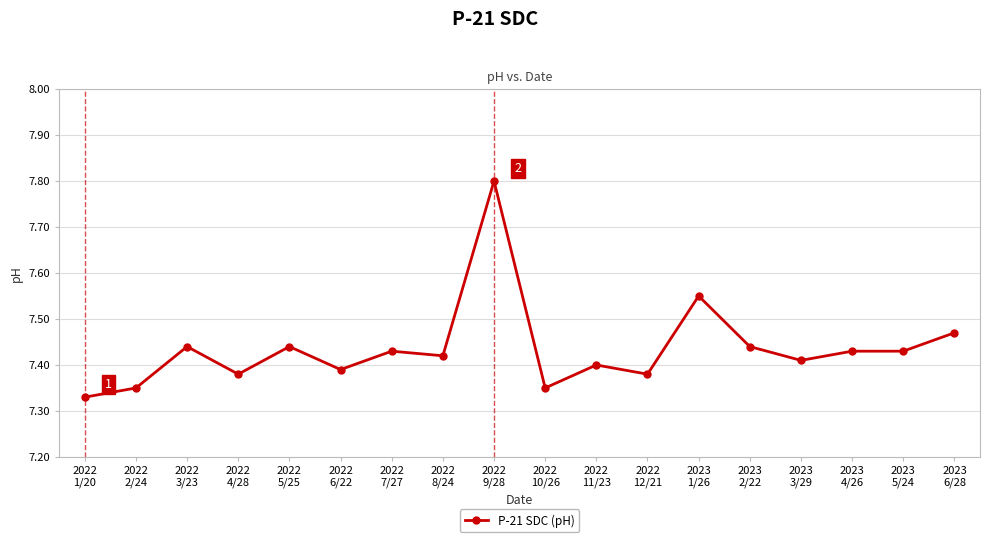

What is the sum of all values?

133.8